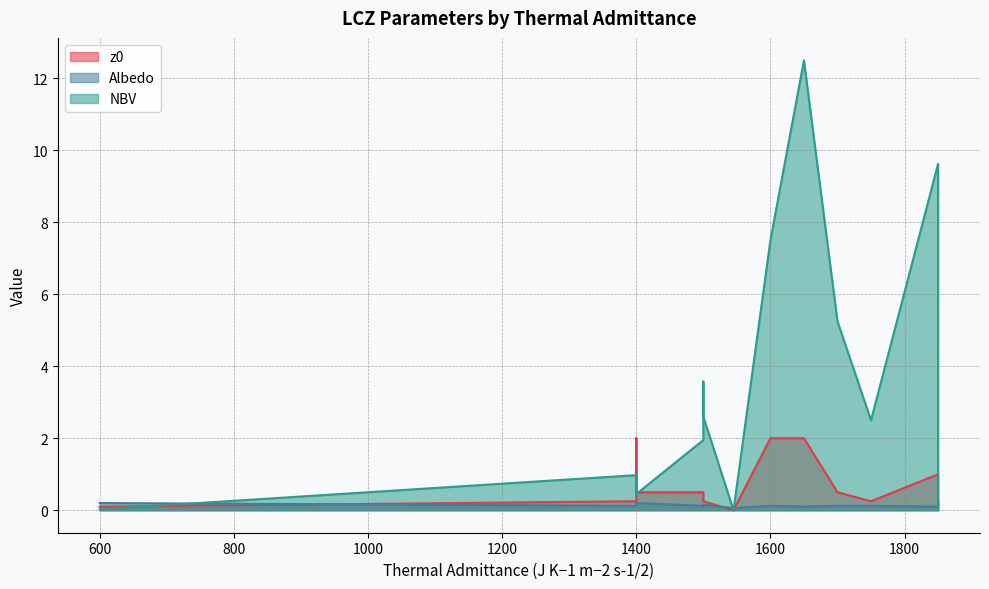

Between Sparsely built and Heavy industry, which series saw the biggest shift?

NBV